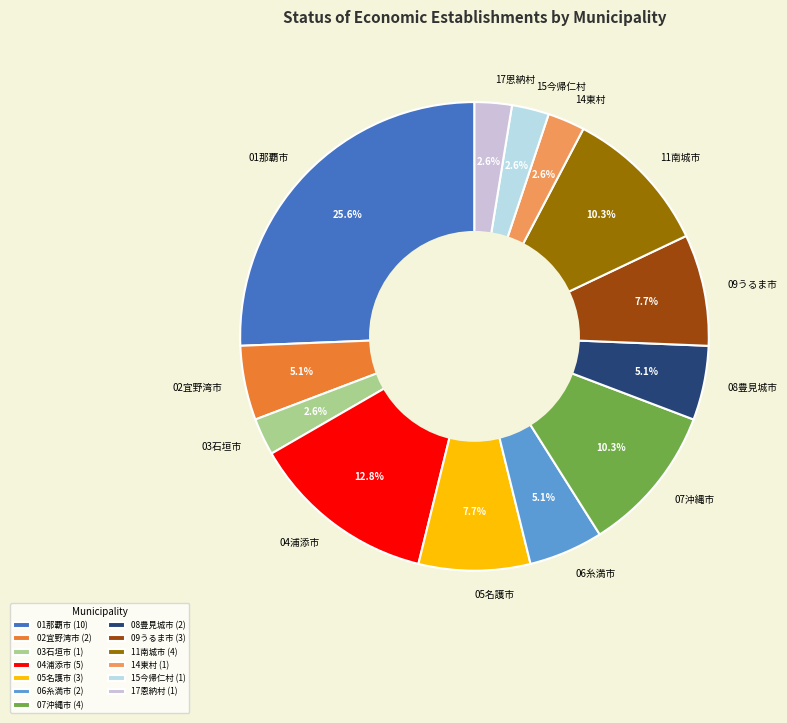

What percentage is NOT represented by 03石垣市?

97.4%